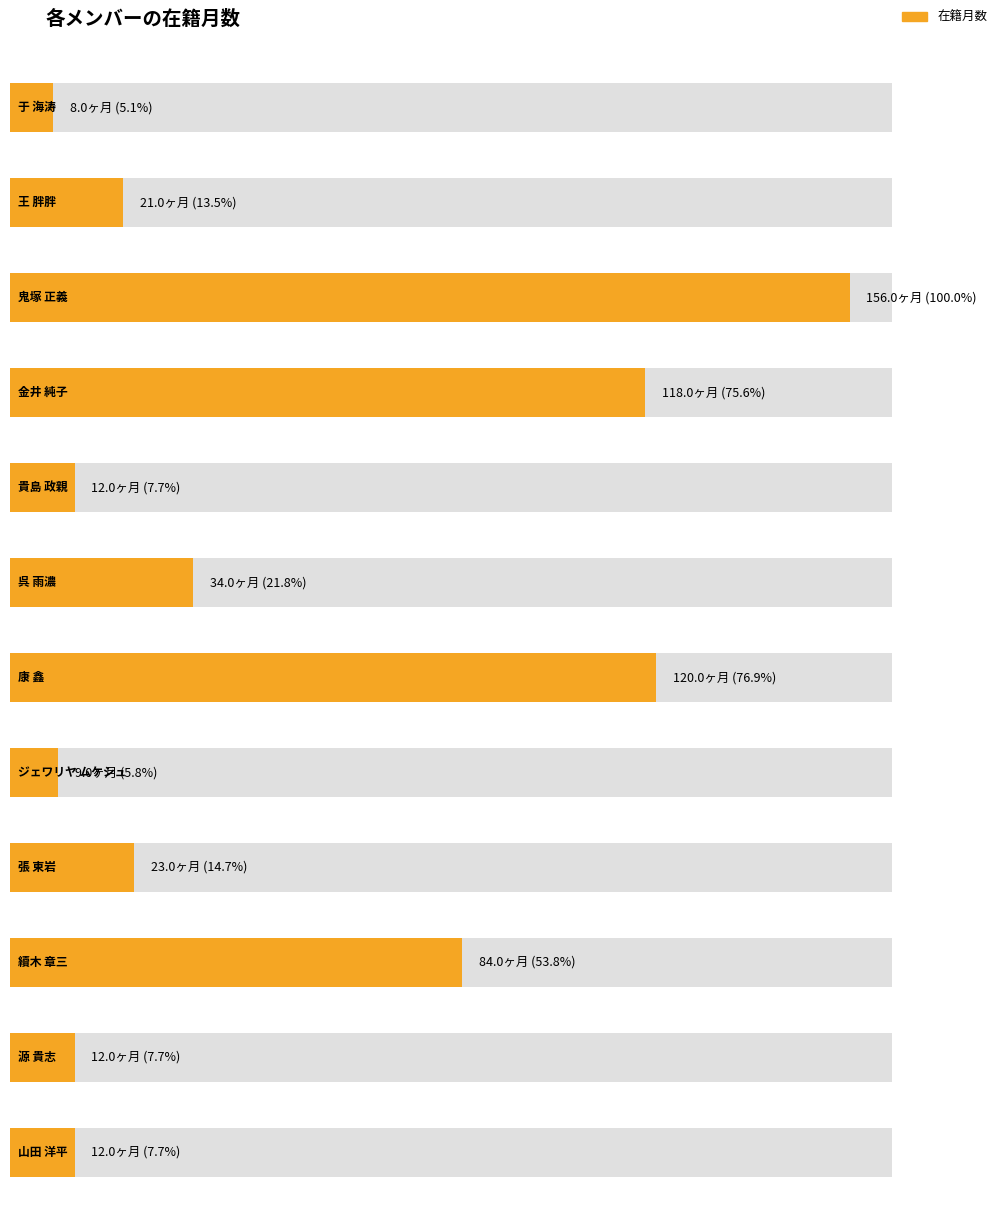

At which label is 在籍月数 closest to 82?

續木 章三